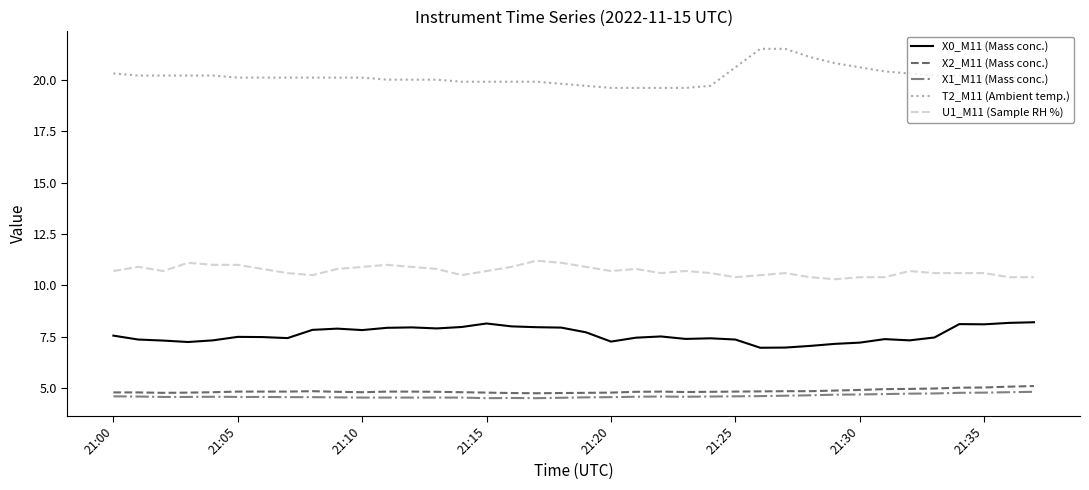

Which series has the largest total across all categories?

T2_M11 (Ambient temp.)